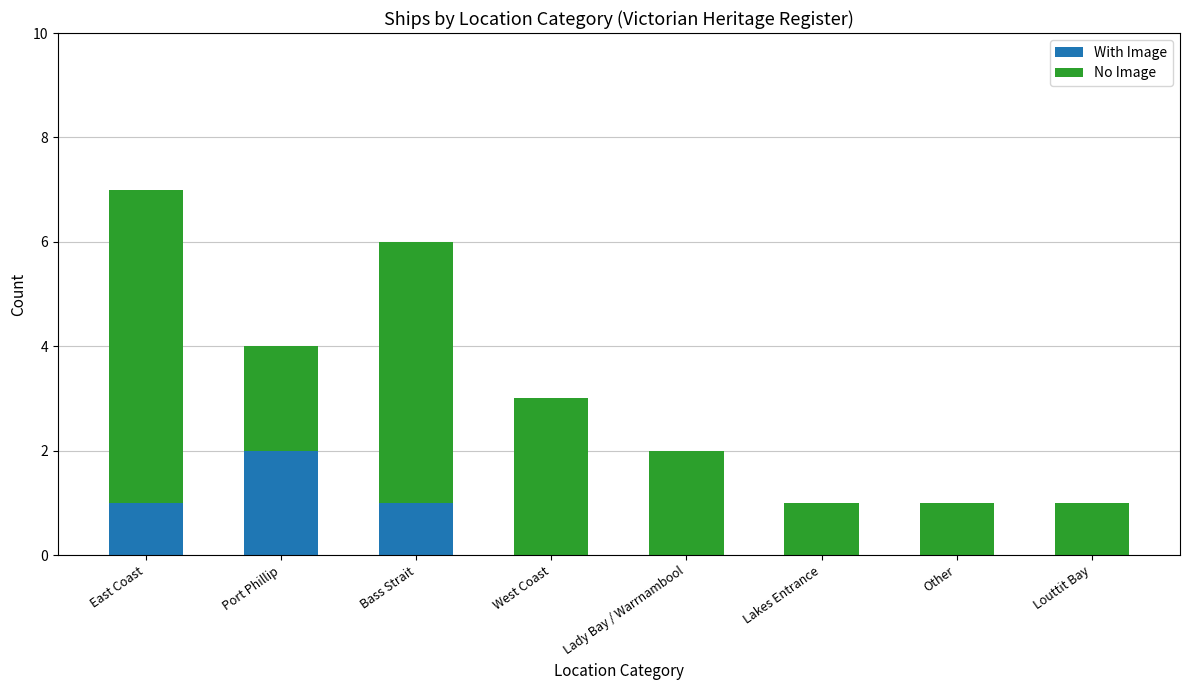

The value of With Image at Port Phillip is 3. True or false?

False